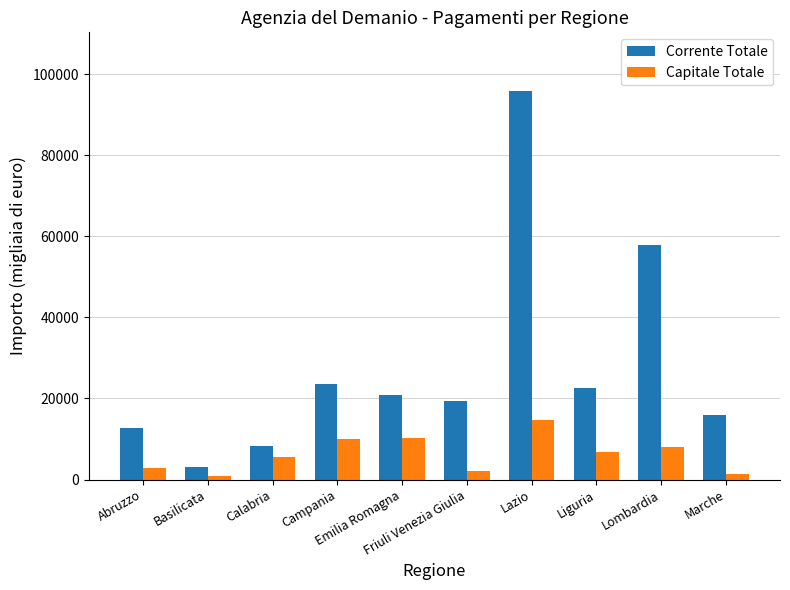

What is the total value across all series at Friuli Venezia Giulia?

21373.4